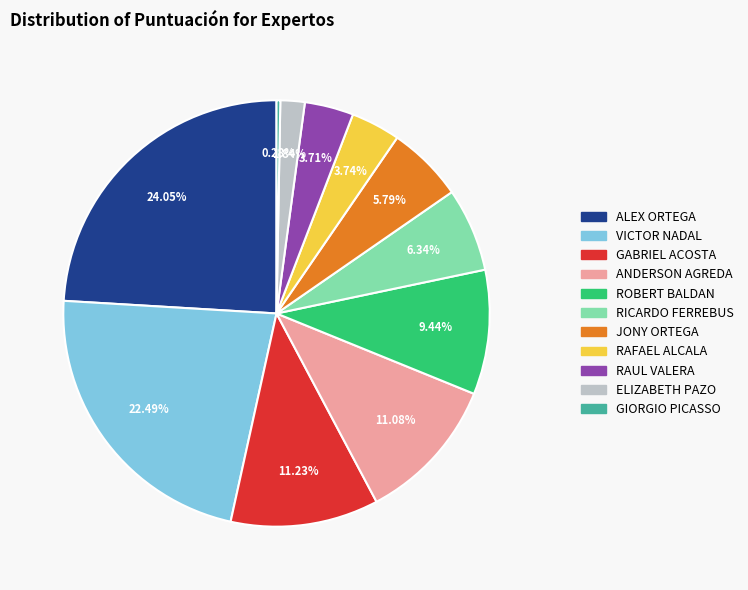

How many slices are in this pie chart?

11